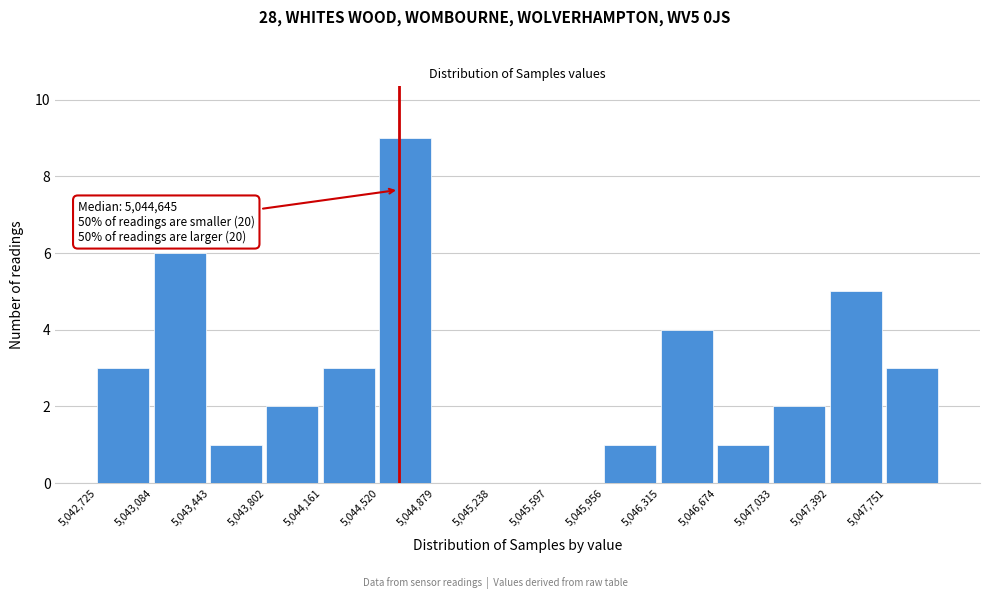

Over which range of the x-axis is the bar tallest?

5044500 to 5044900